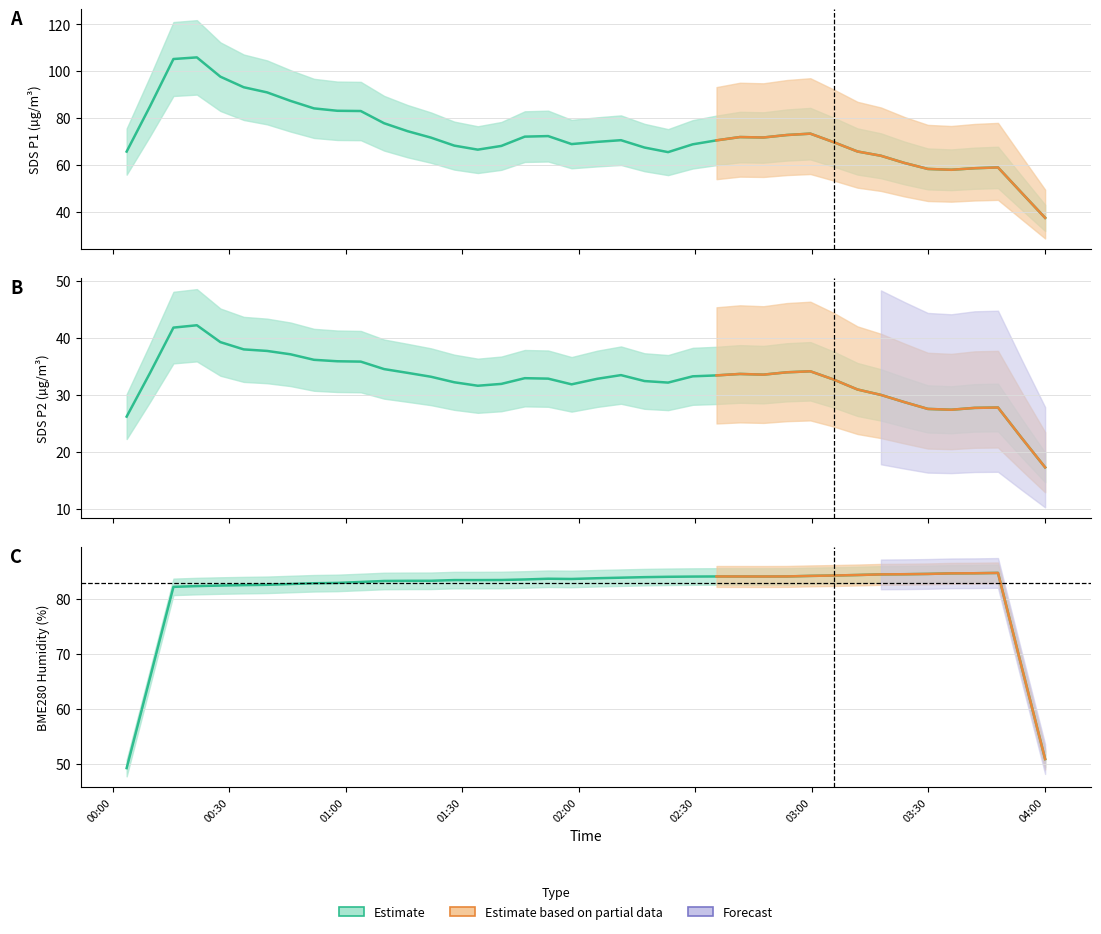

How many lines are shown in the chart?

3